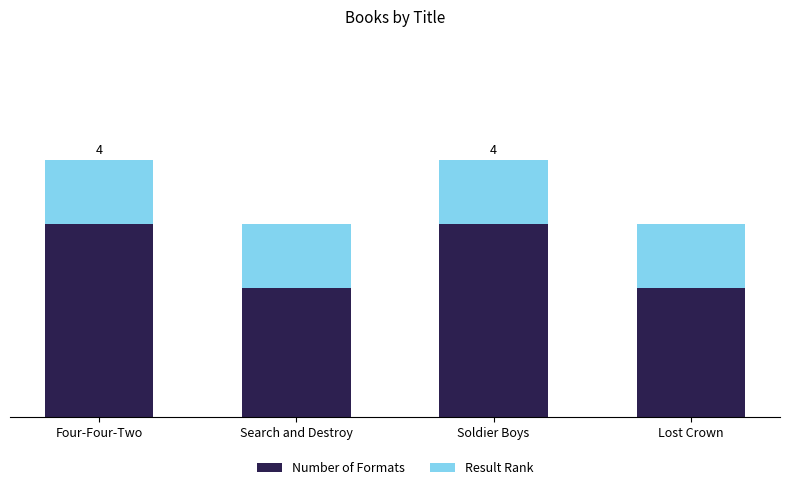

What is the label of the 2nd bar from the right?

Soldier Boys